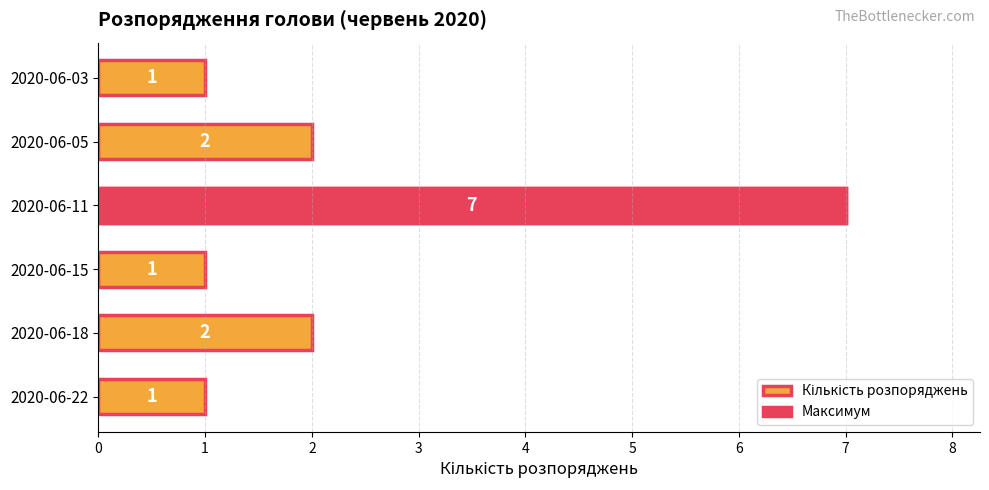

Does the chart contain any negative values?

No